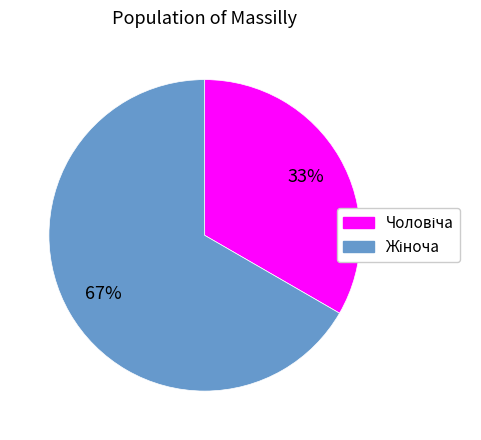

Is there any slice that represents more than half of the pie?

Yes